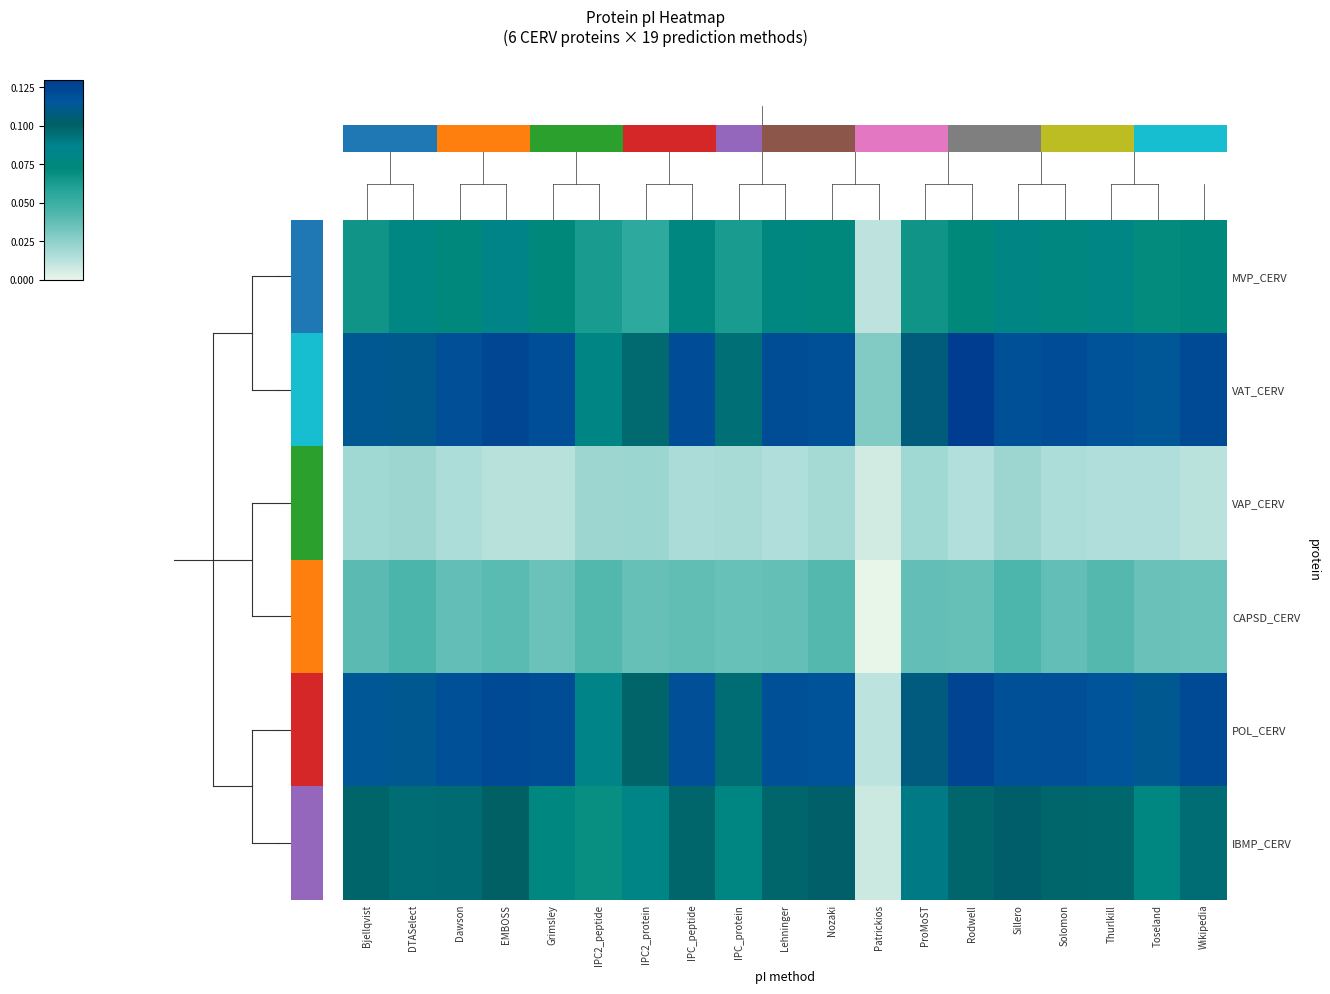

At which category does the chart reach its peak across all series?

Rodwell